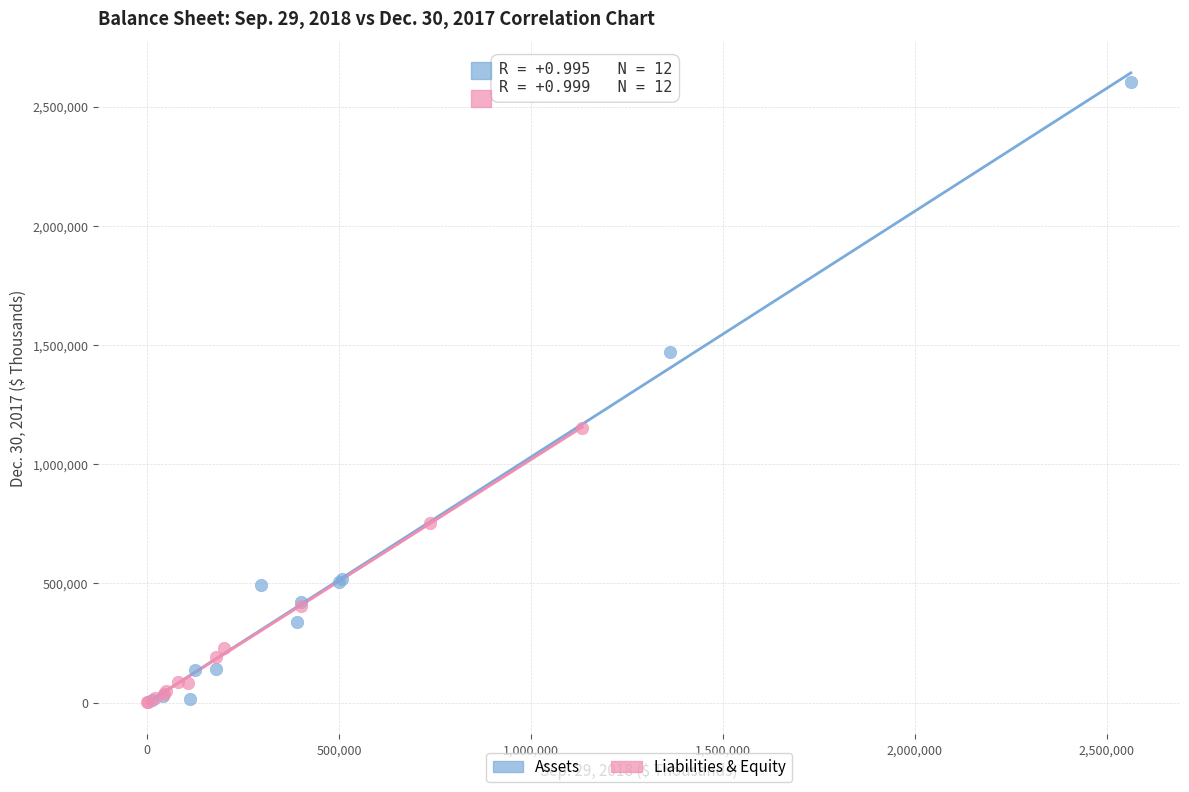

What are all the series names shown in the legend?

Assets, Liabilities & Equity